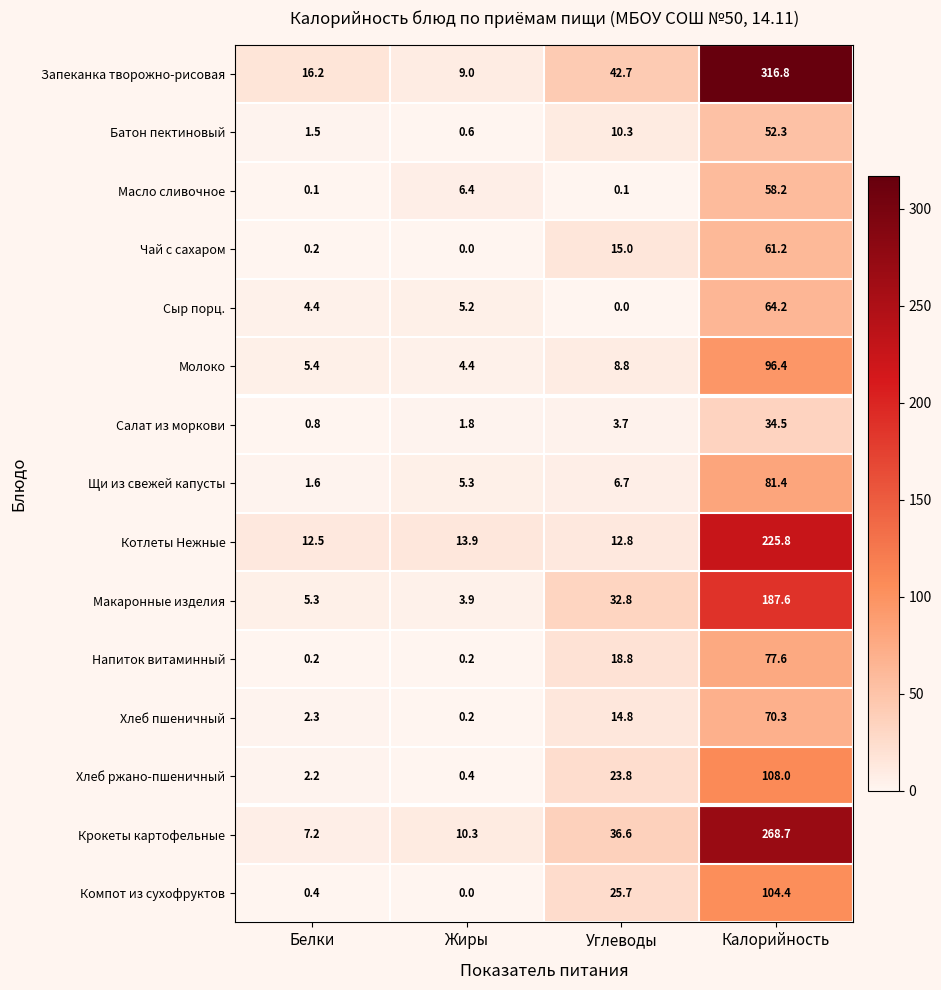

How many series are shown in this chart?

15